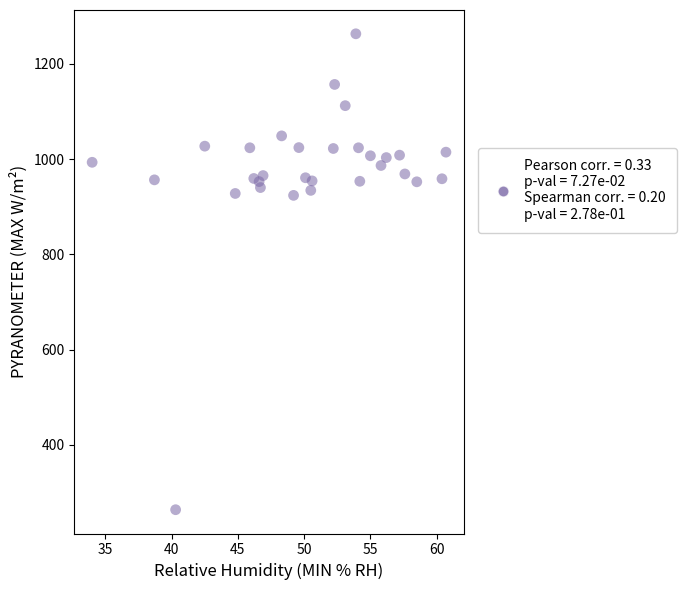

What is the range of X values (max minus min)?

26.7